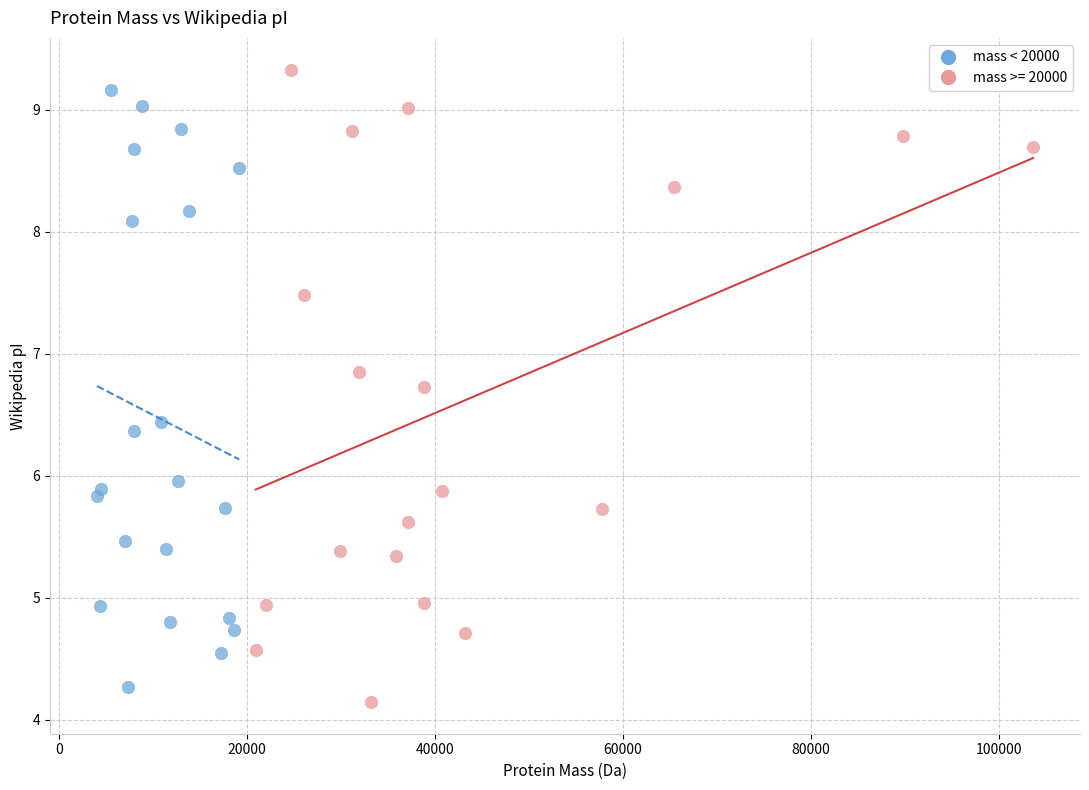

Which series has the largest Y range (max minus min)?

mass >= 20000